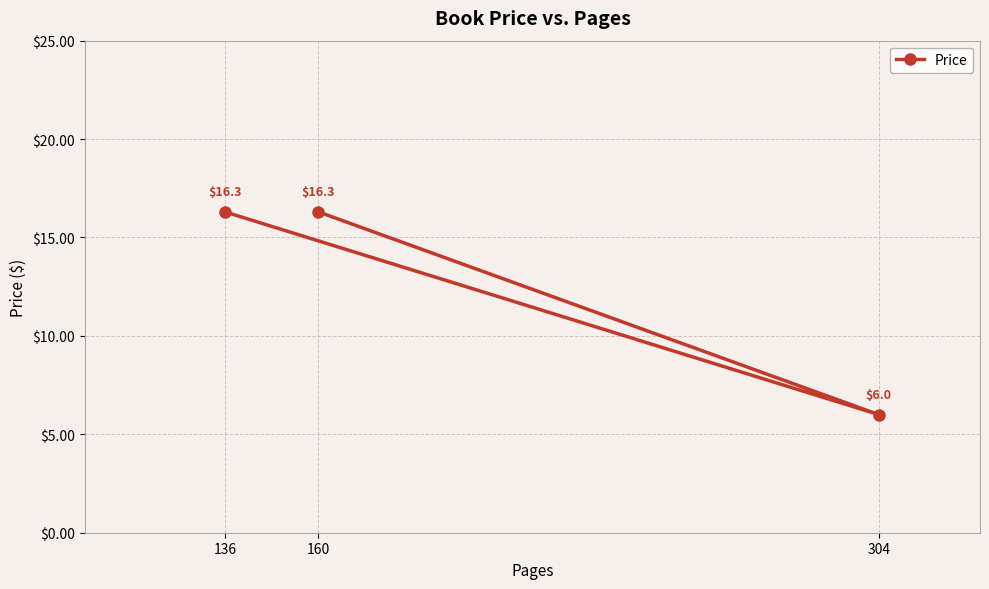

The chart shows a value of 16.3 at 136. True or false?

True